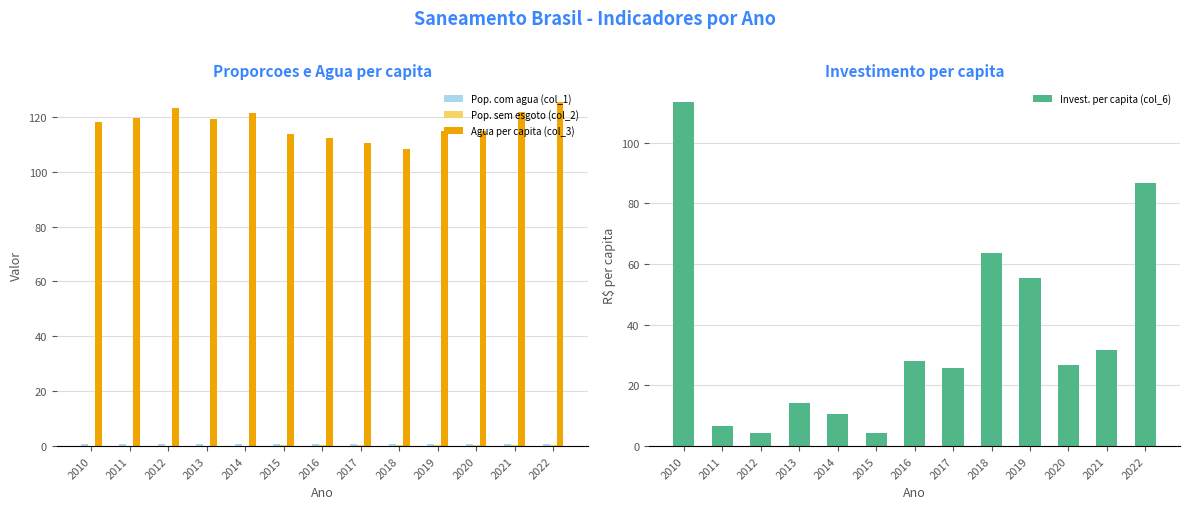

True or false: Pop. com agua (col_1) has a value of 1.5 at 2021.

False